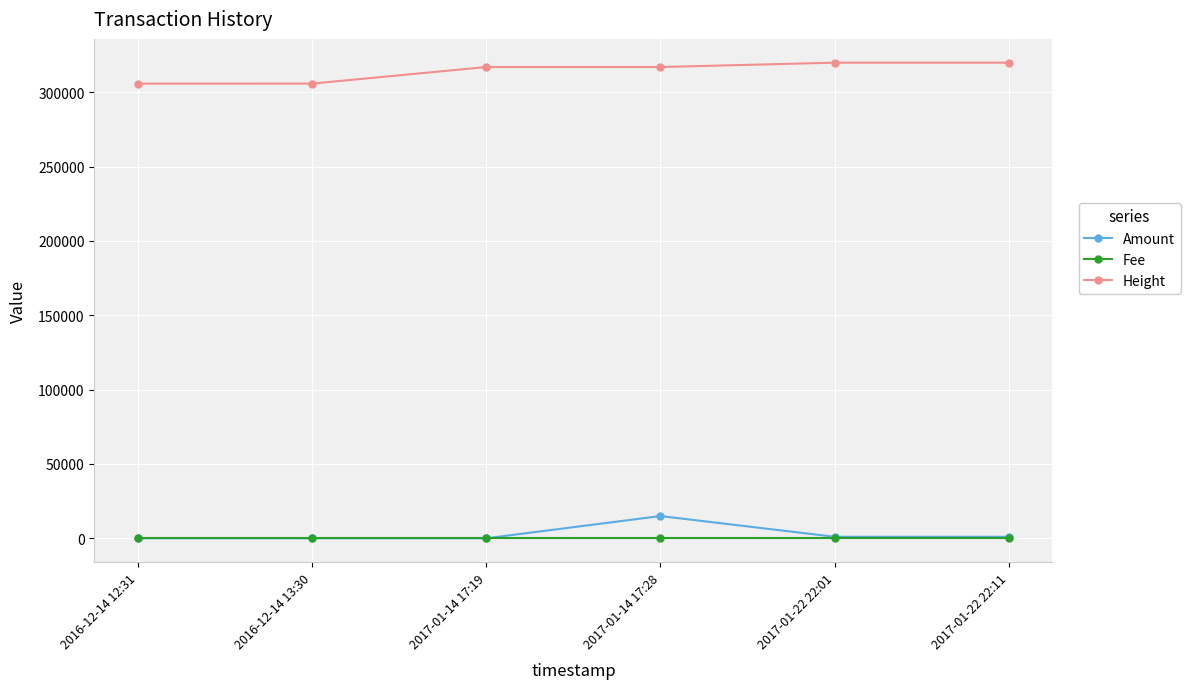

True or false: Amount and Height intersect in this chart.

False